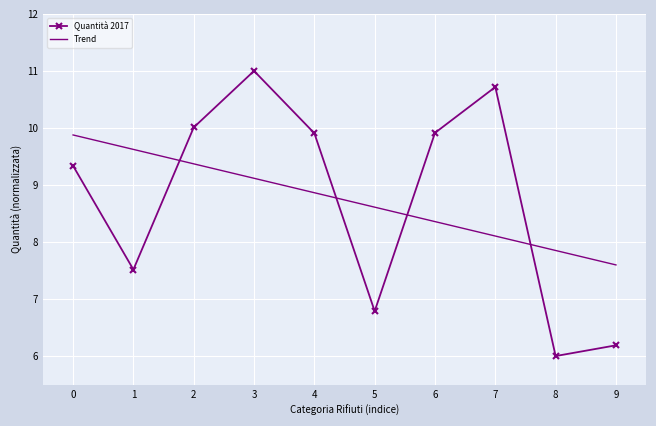

What is the average value of the Trend series?

8.7